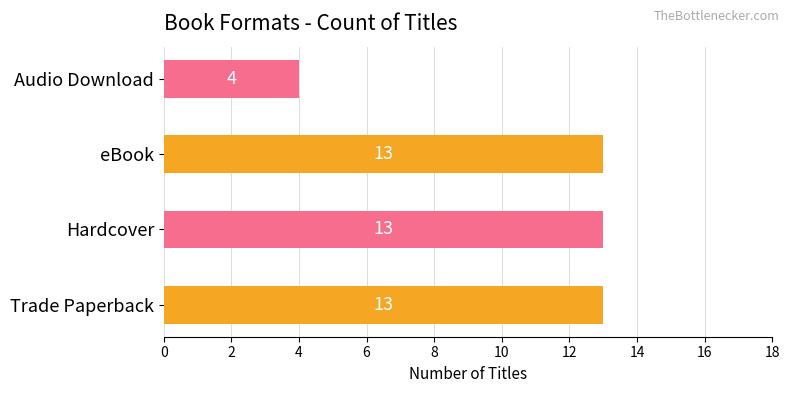

What is the smallest value displayed?

4